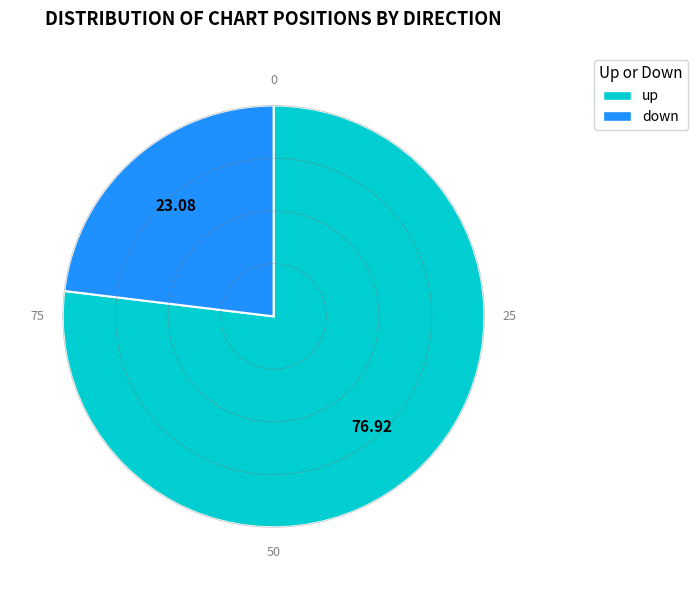

Is the sum of up and down greater than half?

Yes